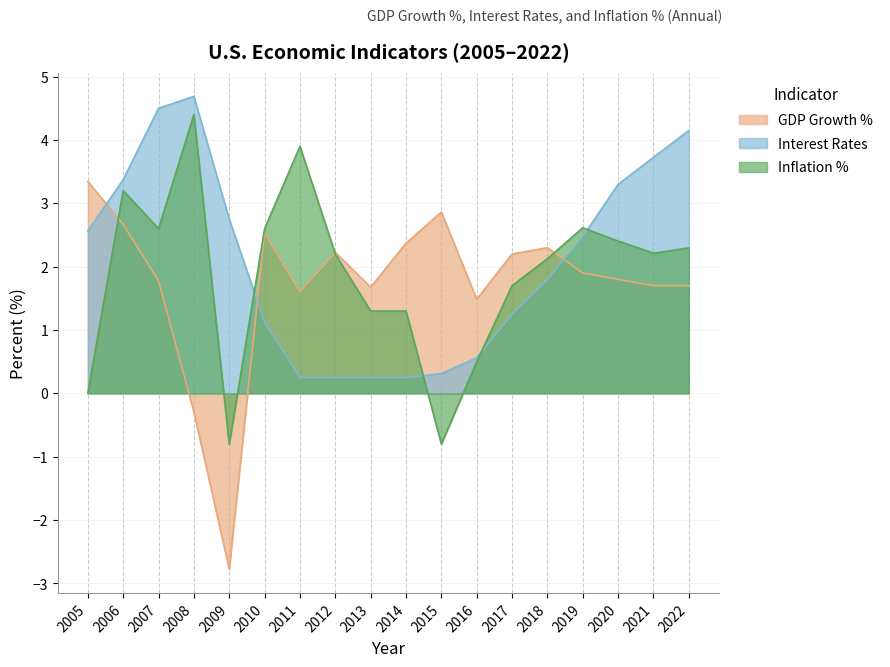

Reading left to right, what are all the values shown in this chart?

GDP Growth %: 2005=3.3	2006=2.7	2007=1.8	2008=-0.3	2009=-2.8	2010=2.5	2011=1.6	2012=2.2	2013=1.7	2014=2.4	2015=2.9	2016=1.5	2017=2.2	2018=2.3	2019=1.9	2020=1.8	2021=1.7	2022=1.7
Interest Rates: 2005=2.6	2006=3.4	2007=4.5	2008=4.7	2009=2.8	2010=1.1	2011=0.2	2012=0.2	2013=0.2	2014=0.2	2015=0.3	2016=0.6	2017=1.2	2018=1.8	2019=2.5	2020=3.3	2021=3.7	2022=4.2
Inflation %: 2005=0.0	2006=3.2	2007=2.6	2008=4.4	2009=-0.8	2010=2.6	2011=3.9	2012=2.2	2013=1.3	2014=1.3	2015=-0.8	2016=0.5	2017=1.7	2018=2.1	2019=2.6	2020=2.4	2021=2.2	2022=2.3